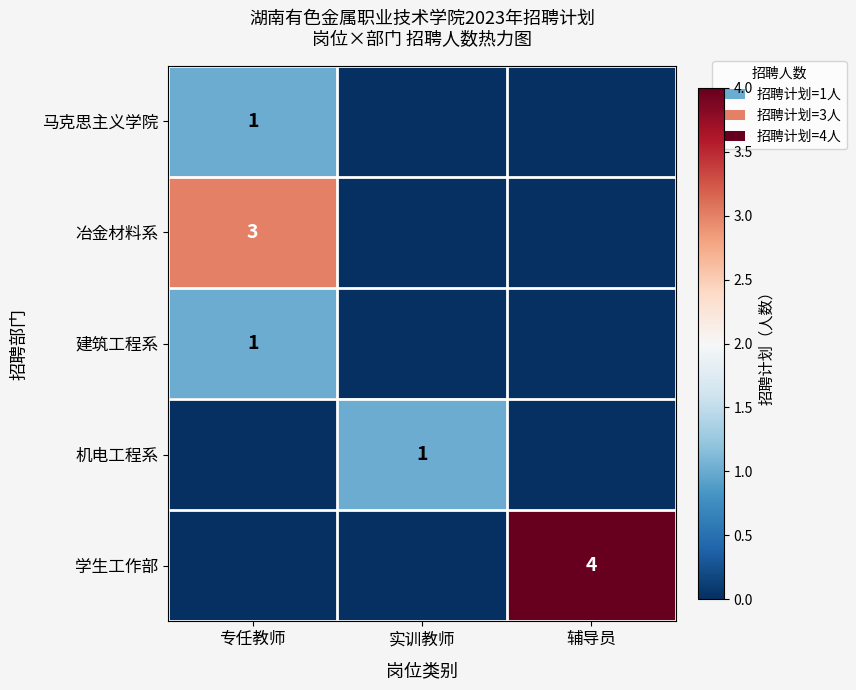

How many data points does each series have?

3